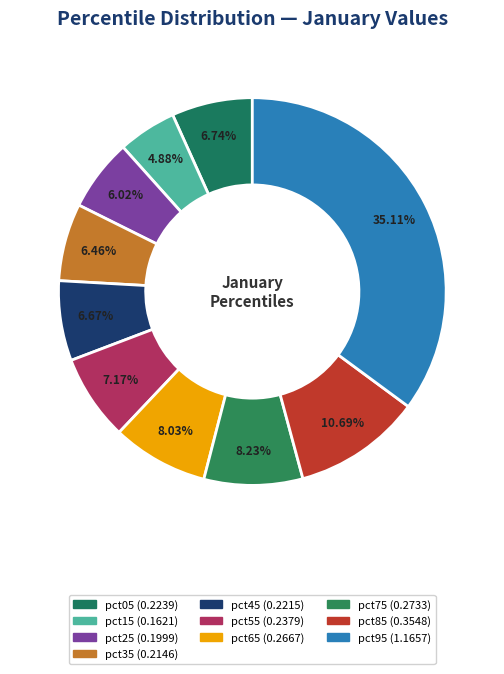

To the nearest percent, what is the difference between the pct85 and pct15 slice percentages?

6%